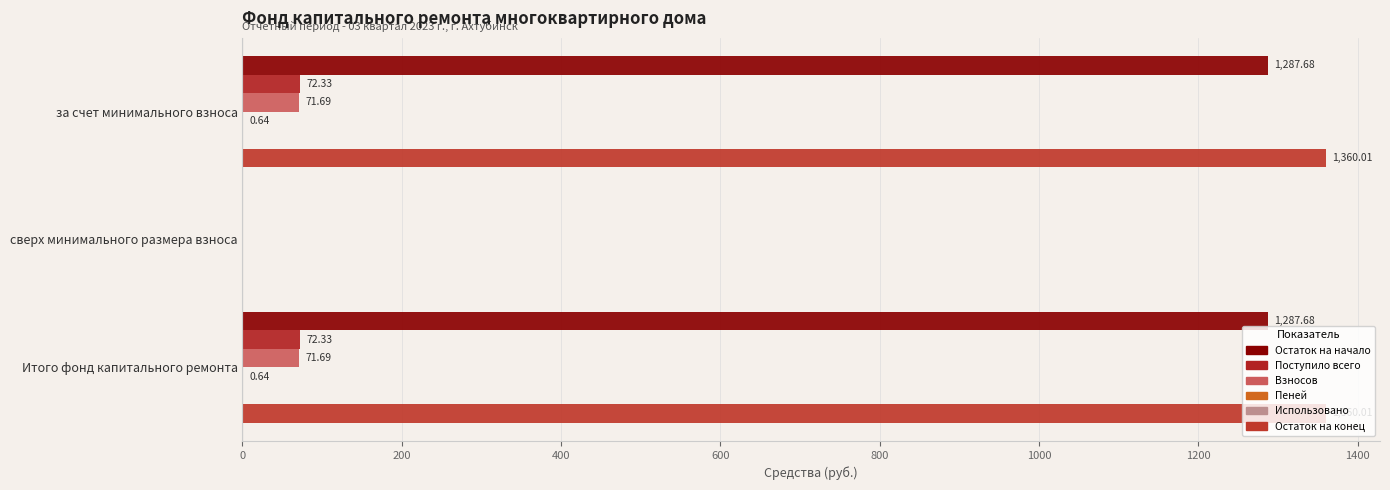

Which series has the widest spread of values?

Остаток на конец